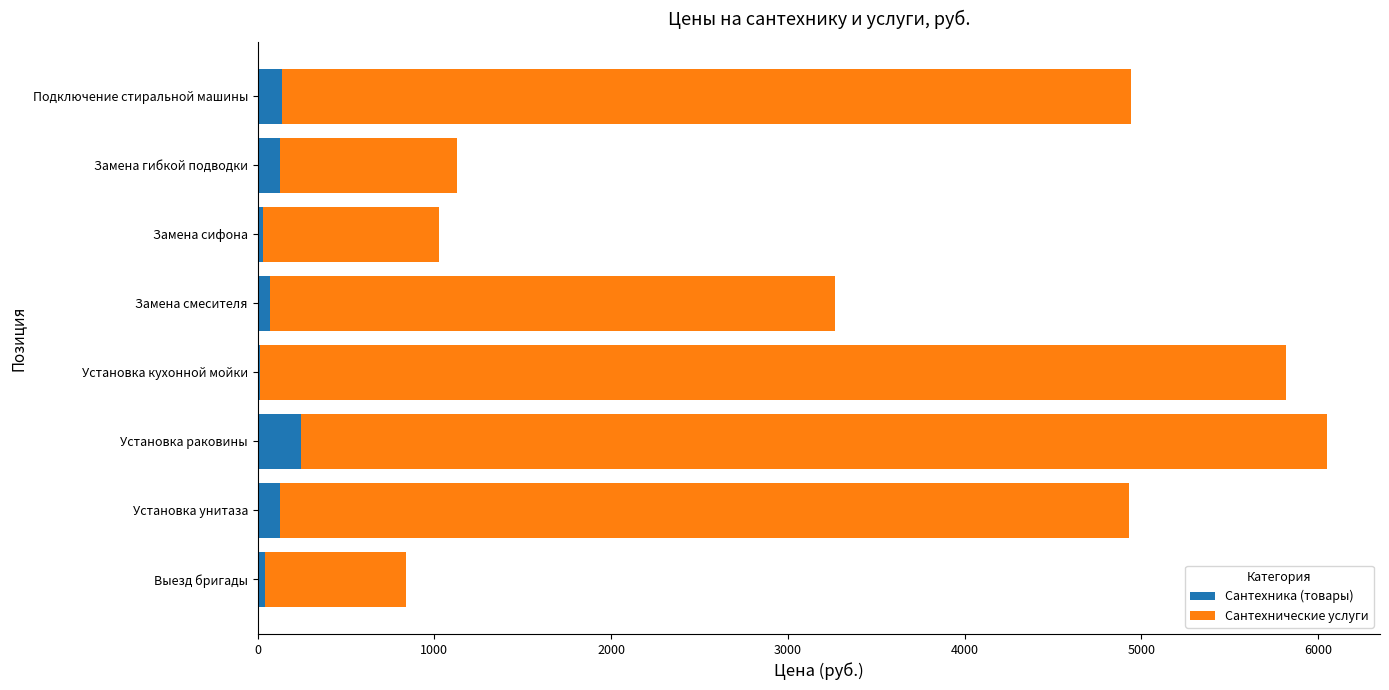

What is the maximum value for Сантехника (товары)?

247.0